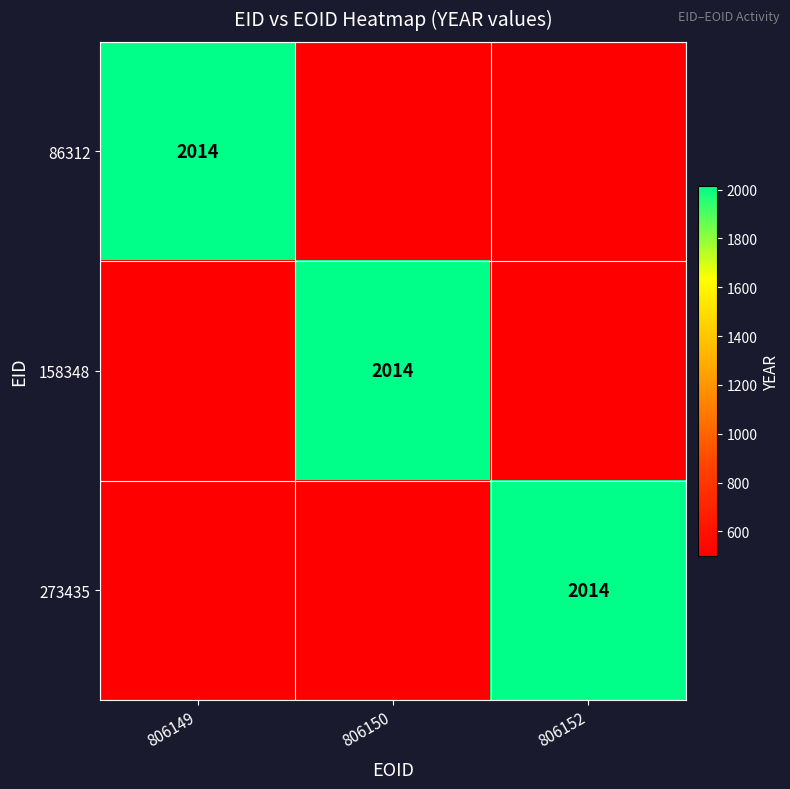

Is it true that 86312 equals 3098 at 806149?

False